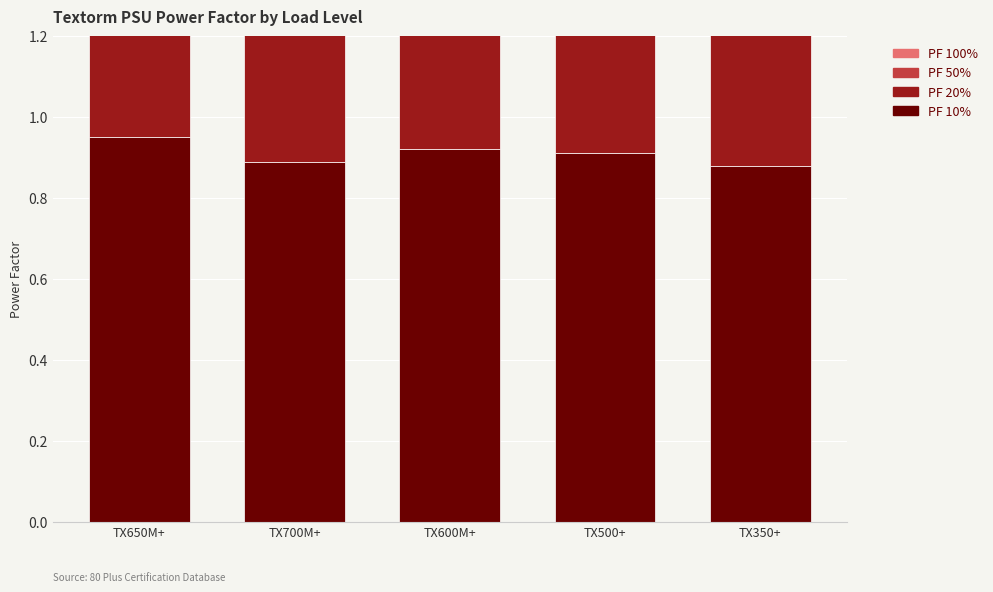

List the labels in order of PF 50% value, largest first.

TX650M+, TX600M+, TX500+, TX350+, TX700M+